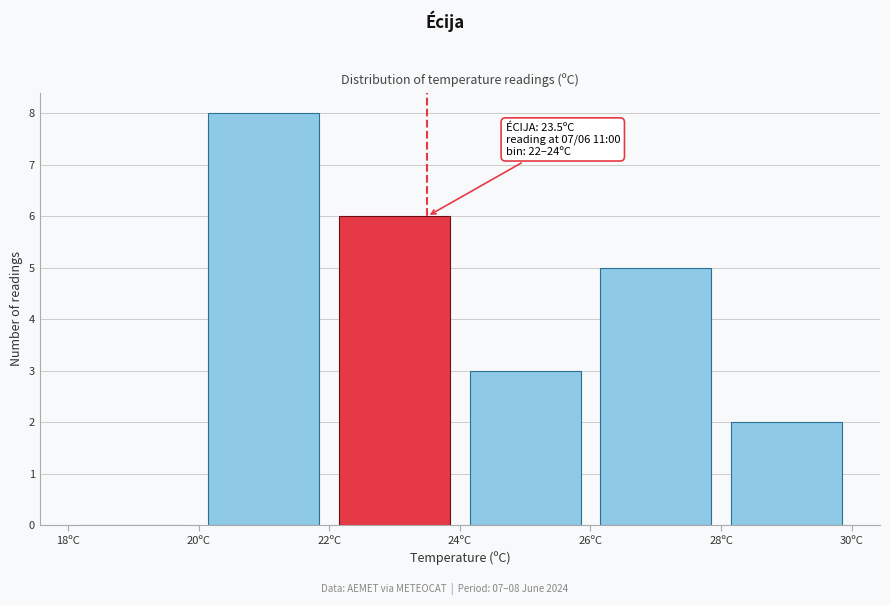

Which range on the x-axis has the tallest bar?

20 to 22